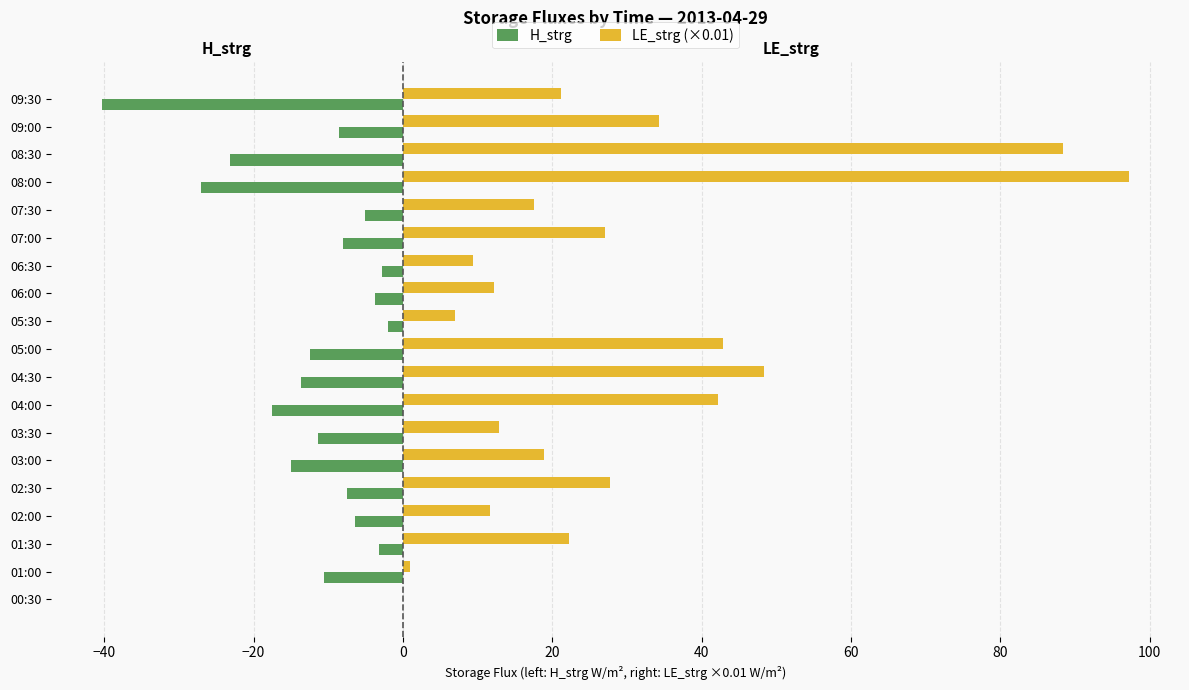

Does the chart contain stacked bars?

No